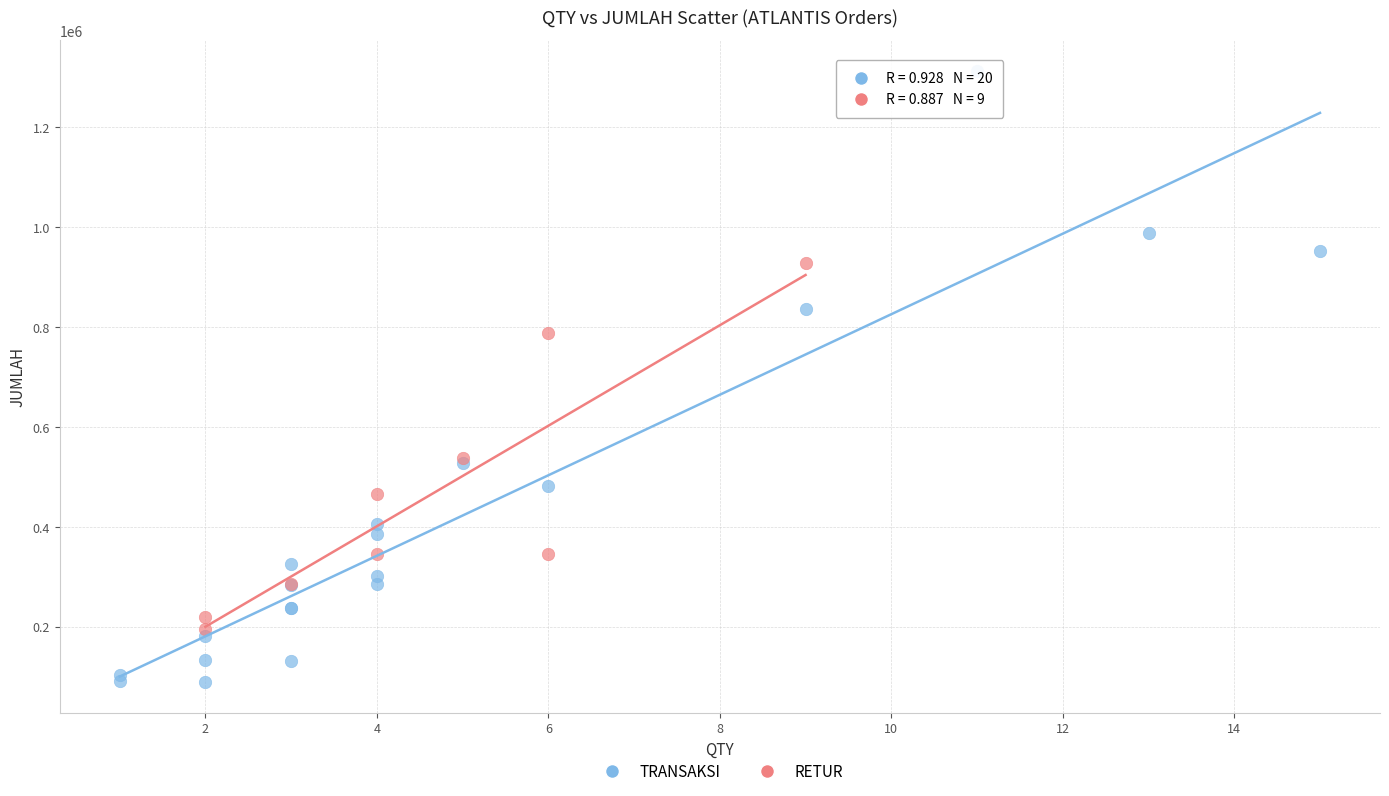

Which series contains the lowest Y value?

TRANSAKSI